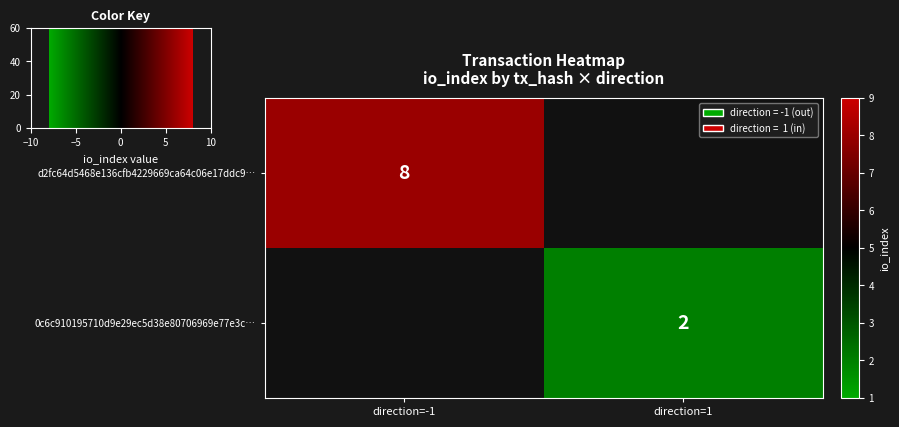

The 0c6c910195710d9e29ec5d38e80706969e77e3c… series shows 2 at direction=1. True or false?

True